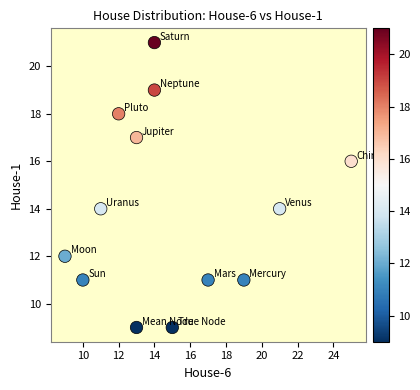

List the coordinates of all points as (Y, X) pairs, reading left to right.

(12, 9)  (11, 10)  (14, 11)  (18, 12)  (17, 13)  (9, 13)  (21, 14)  (19, 14)  (9, 15)  (11, 17)  (11, 19)  (14, 21)  (16, 25)